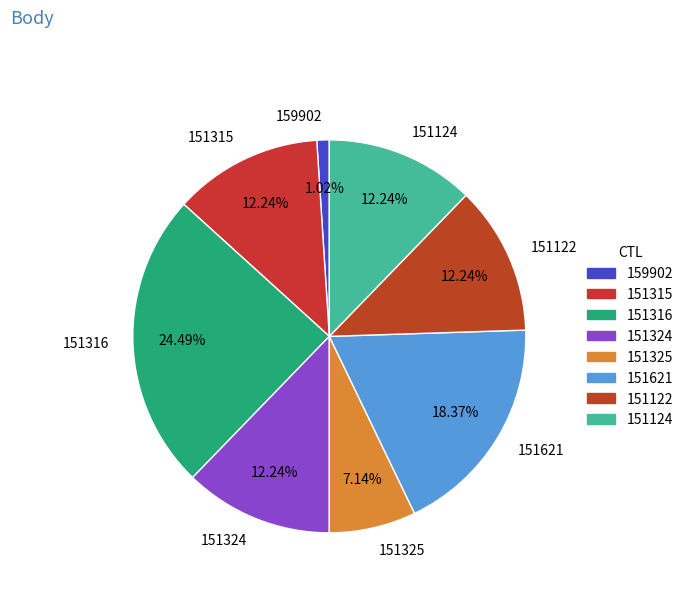

Is it true that 151316 is 24% of the pie?

True